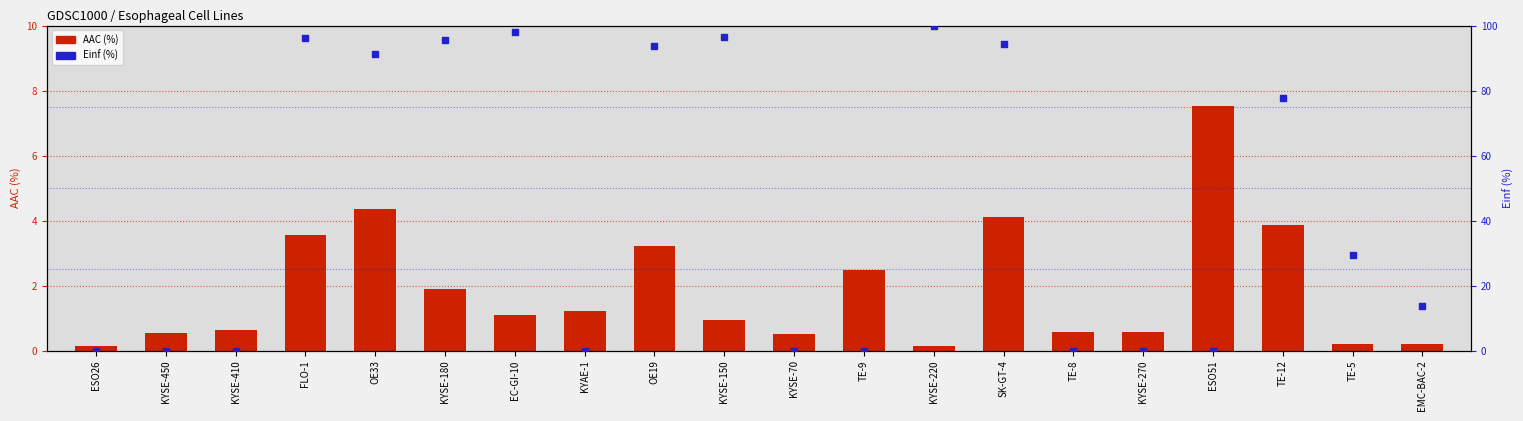

Is the value of Einf (%) at TE-9 greater than the value of AAC (%) at KYSE-150?

No